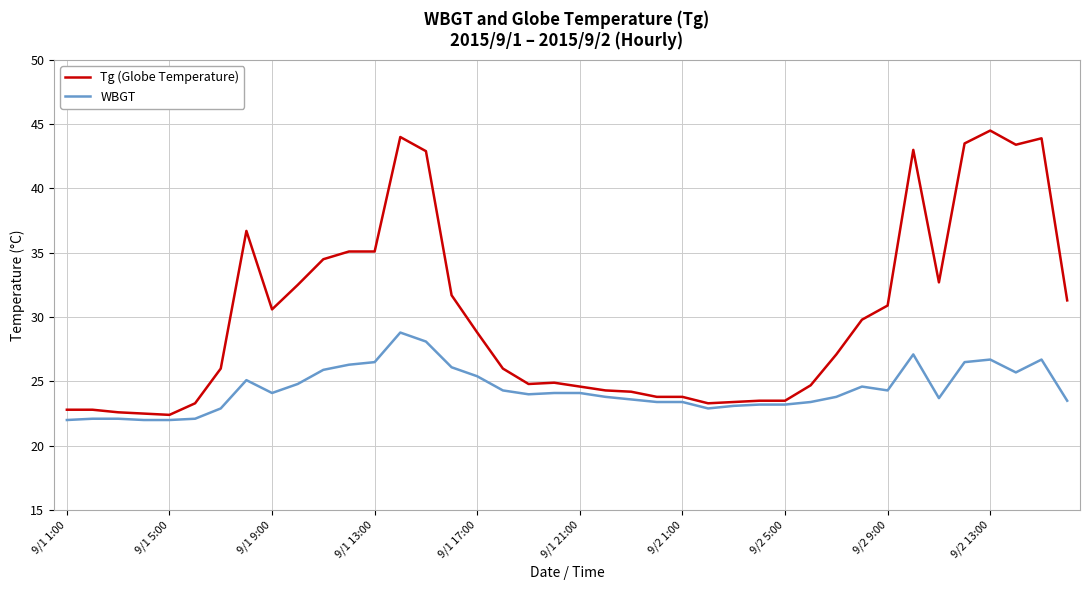

What is the maximum value shown in the chart?

44.5